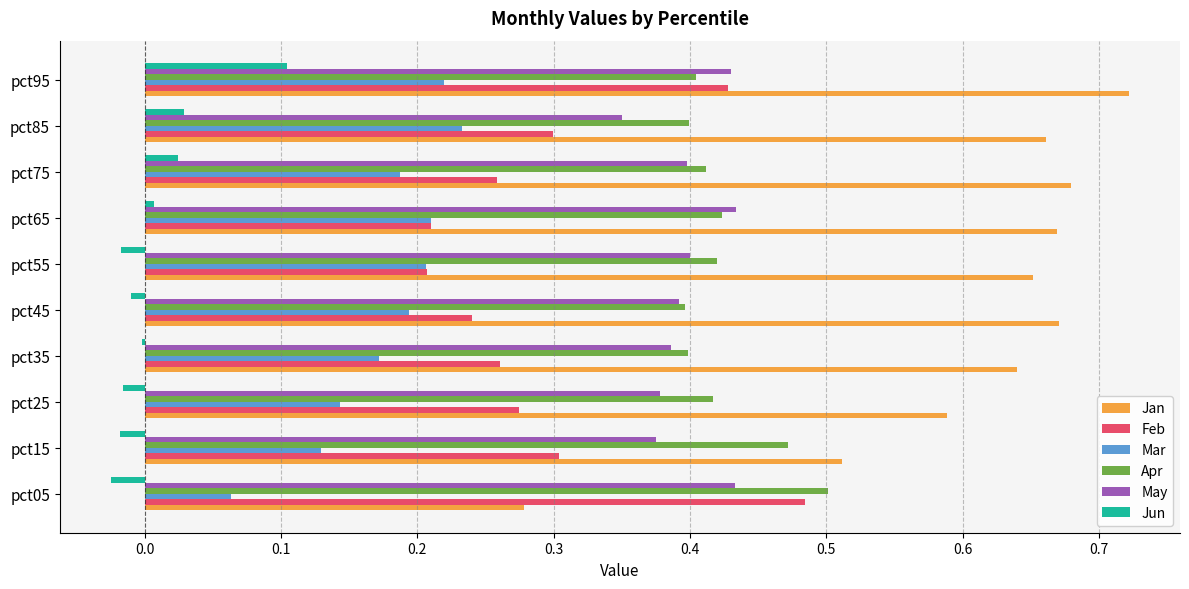

Is it true that Feb equals 0.4 at pct95?

True